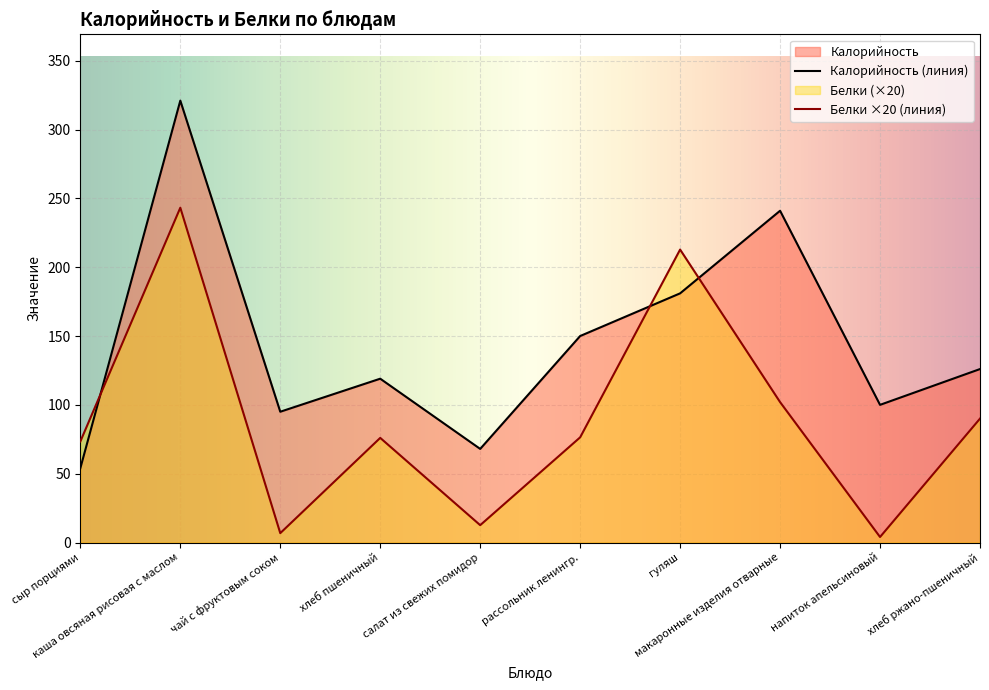

What position from the right is гуляш?

4